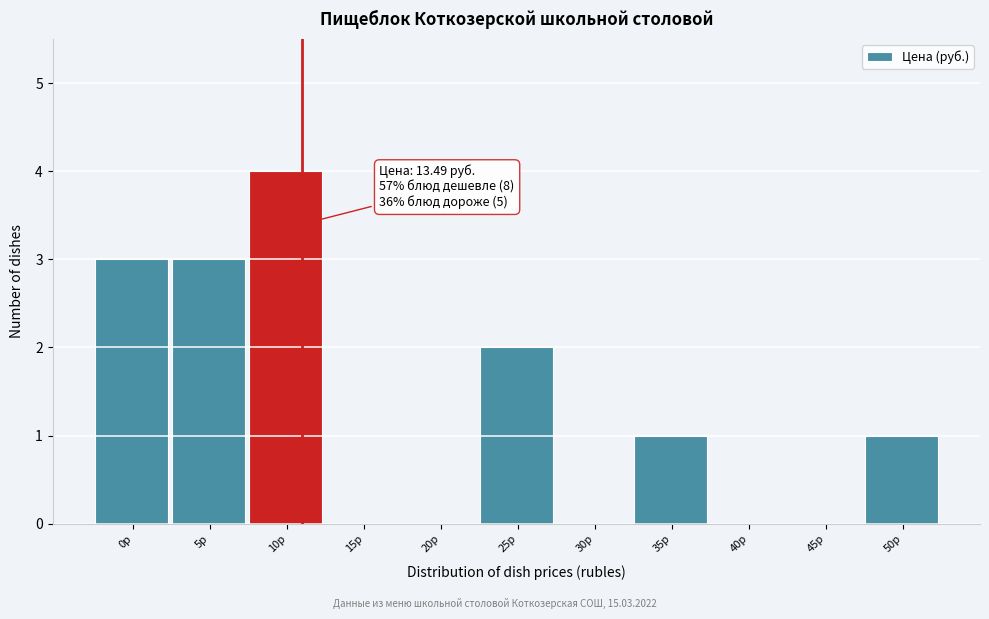

Reading left to right, what are all the values shown in this chart?

0р=3	5р=3	10р=4	15р=0	20р=0	25р=2	30р=0	35р=1	40р=0	45р=0	50р=1